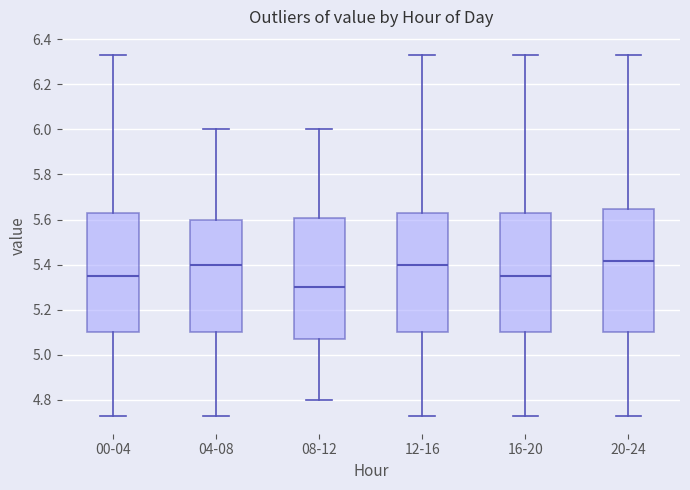

Where does the lower whisker of the box for 16-20 end on the y-axis? The values are not printed on the chart, so give them approximately, as read against the axis.

4.74